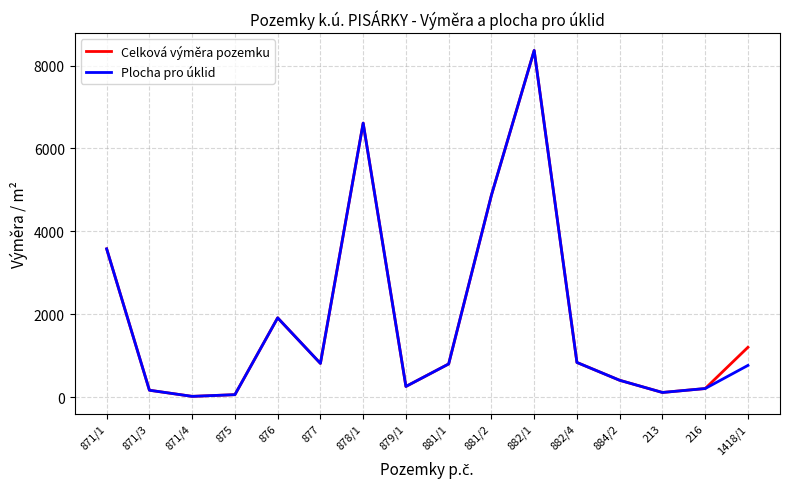

In Plocha pro úklid, how many points are lower than both neighbors (excluding endpoints)?

4